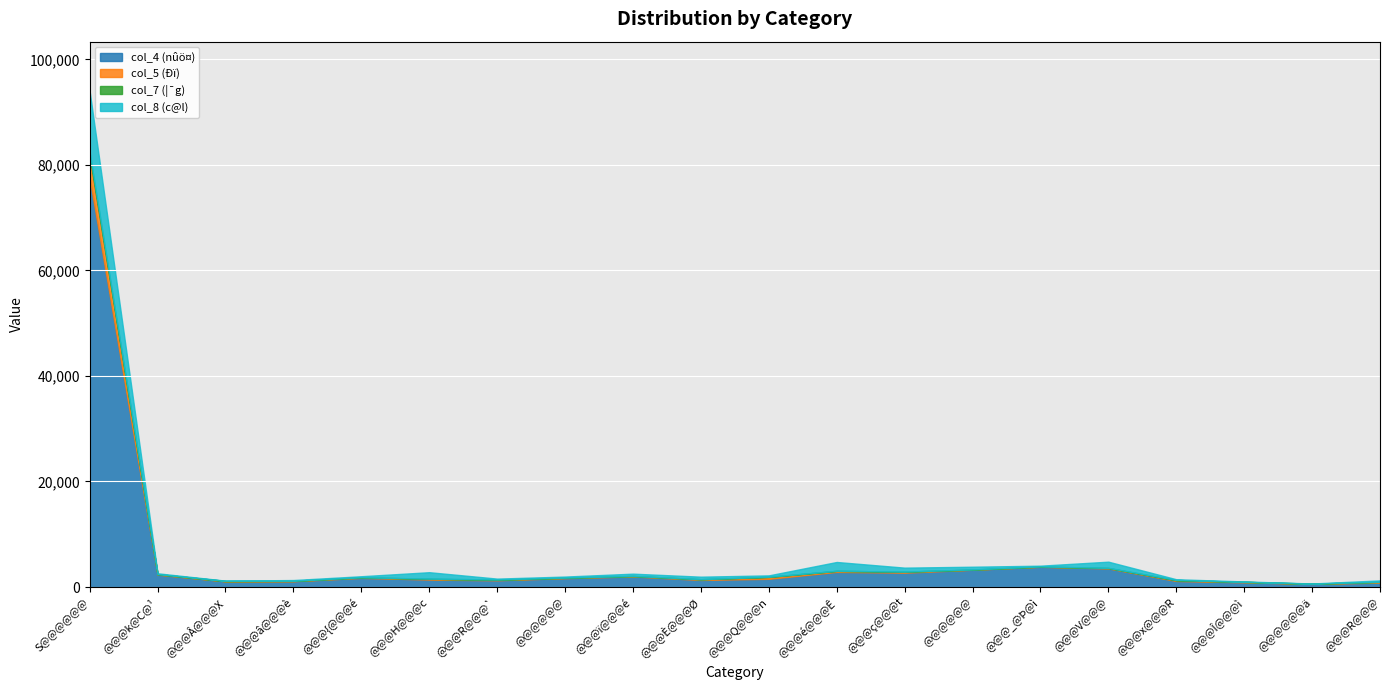

True or false: col_8 (c@l) and col_4 (nûö¤) cross at least once.

False